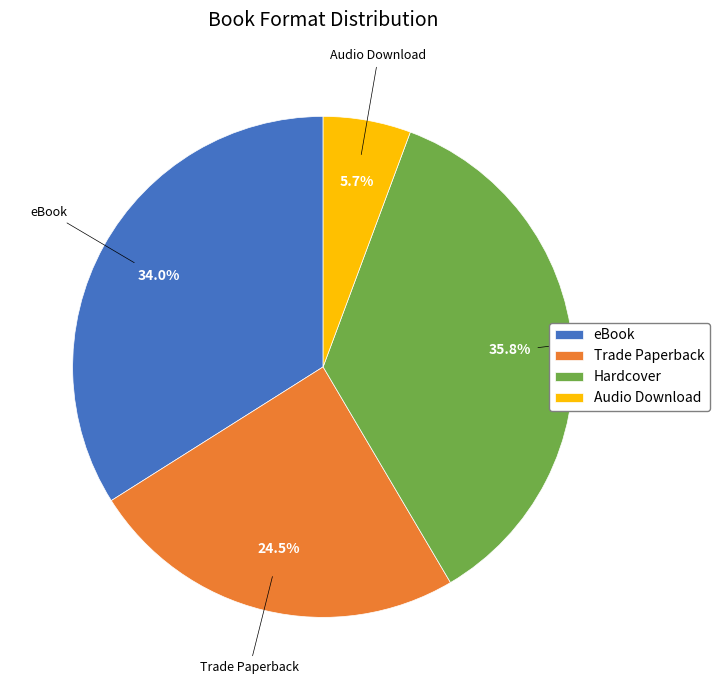

Is there any slice that represents more than half of the pie?

No